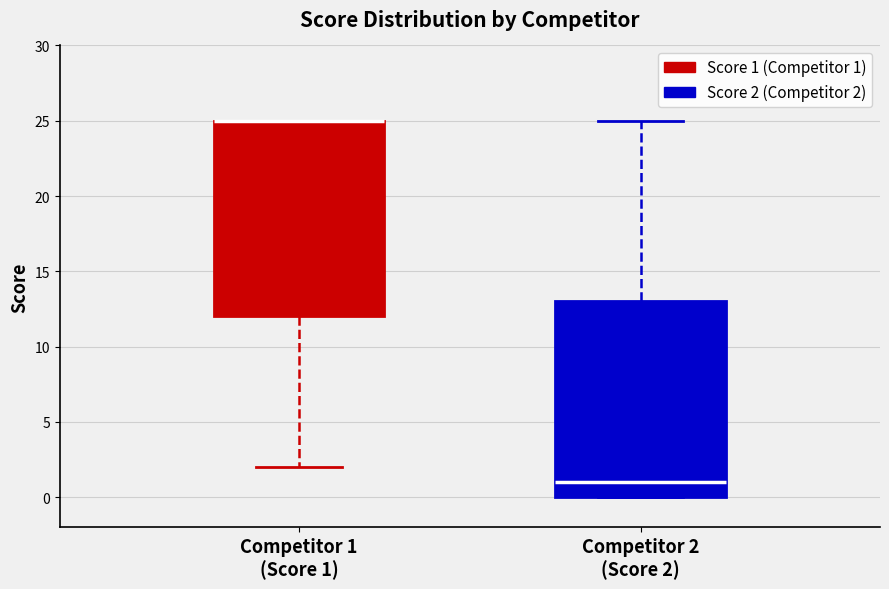

Reading left to right, read every box against the y-axis: the position of its median line, the range the box covers, and the ends of its whiskers. The values are not printed on the chart, so give them approximately, as read against the axis.

Competitor 1 (Score 1): median 25 (drawn on the box's upper edge), box 12 to 25, whiskers 2 to 25
Competitor 2 (Score 2): median 1, box 0 to 13, whiskers 0 to 25